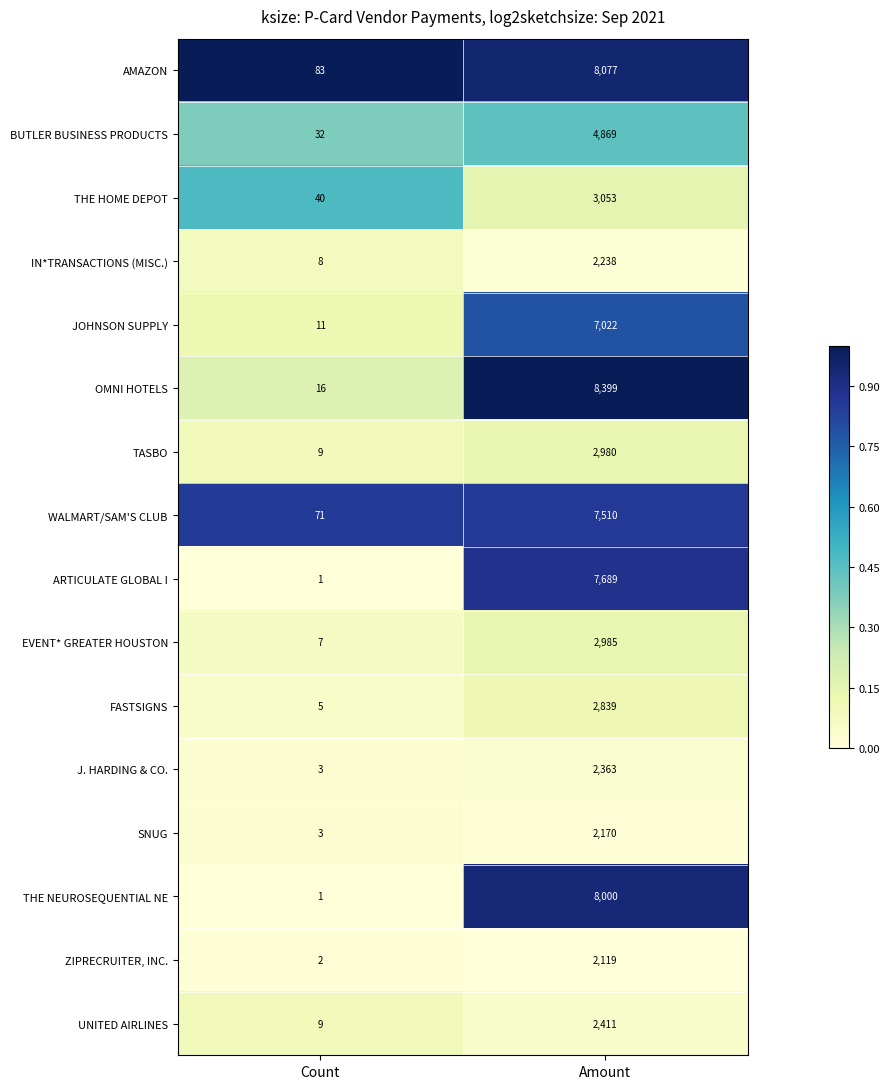

What is the spread (max minus min) of values at Count?

82